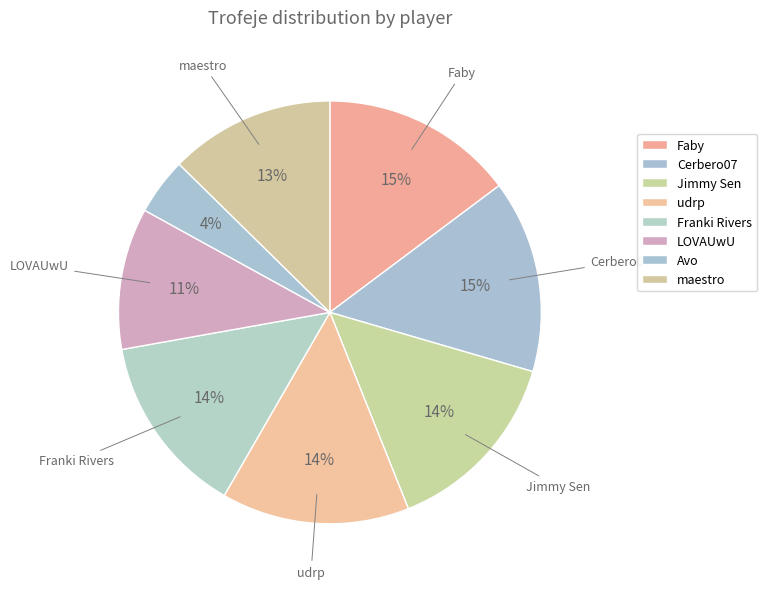

Count the number of slices in the pie.

8